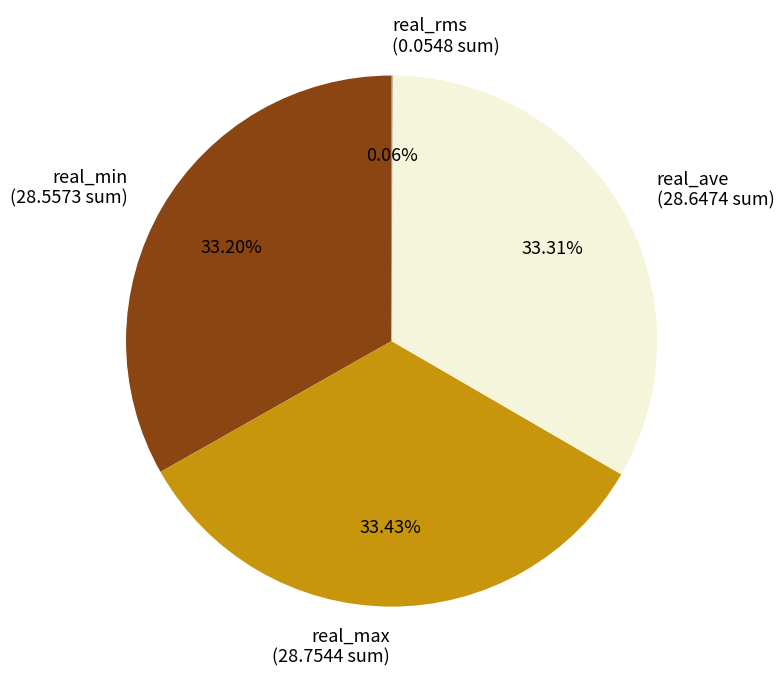

Does any single category account for the majority?

No